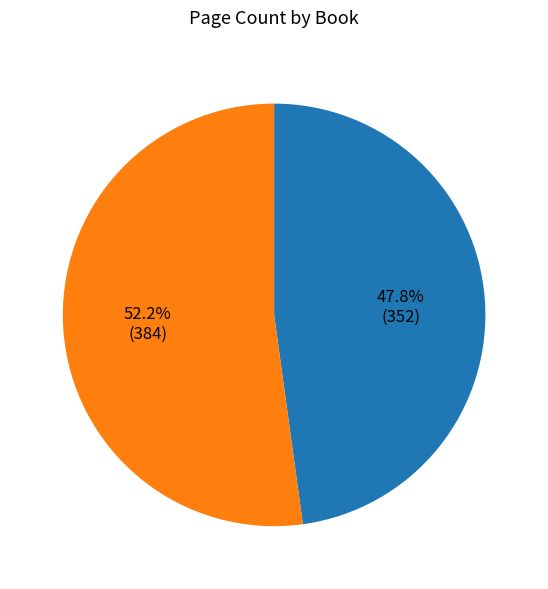

Is there any slice that represents more than half of the pie?

Yes